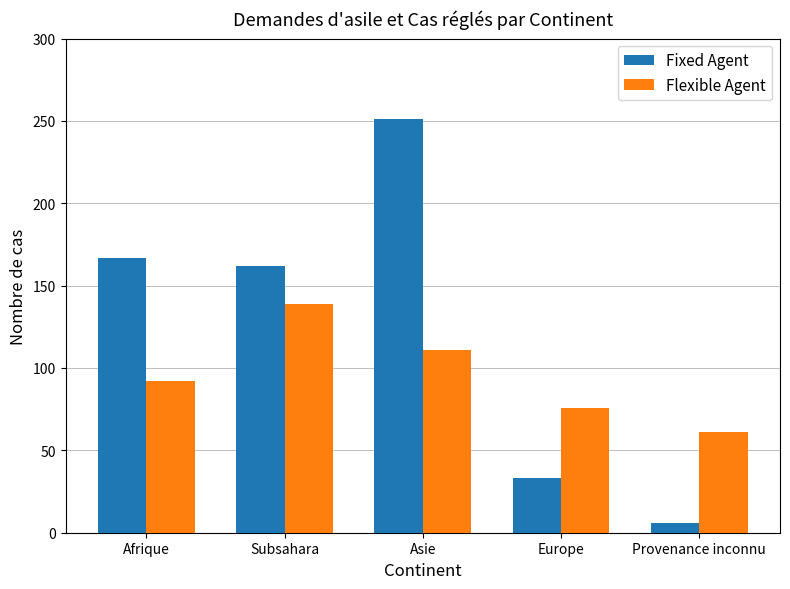

What is the sum of the Fixed Agent values at Afrique and Europe?

200